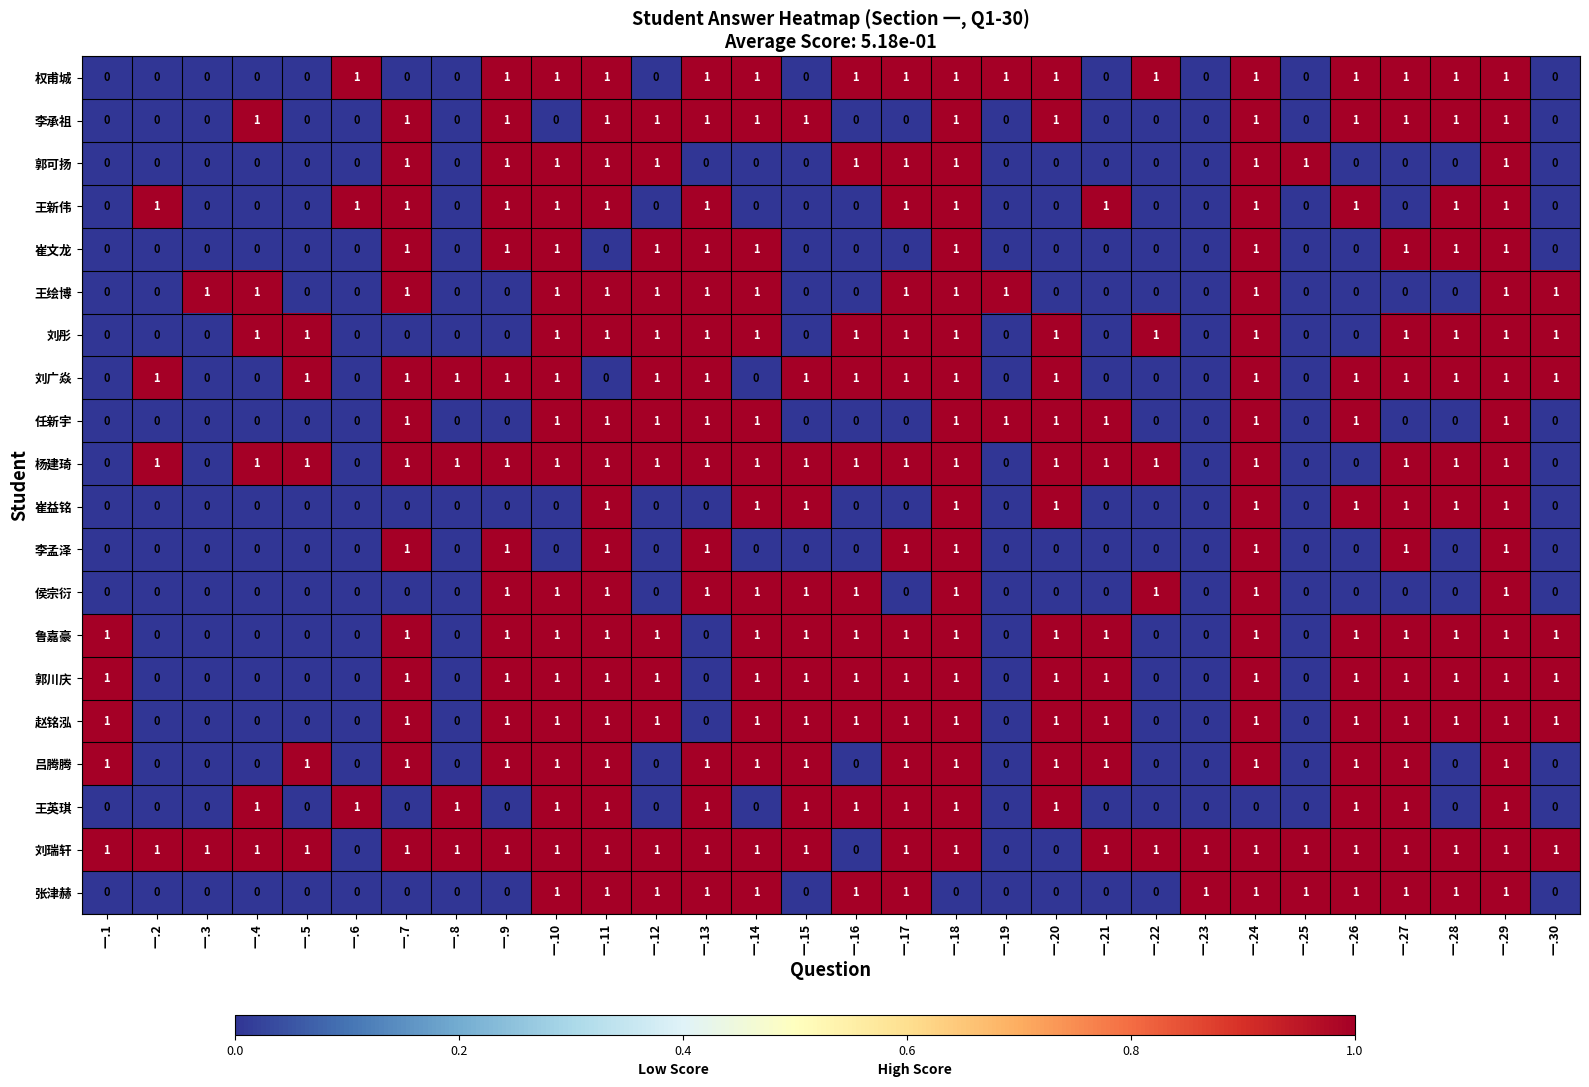

At how many categories does at least one series exceed 0?

30